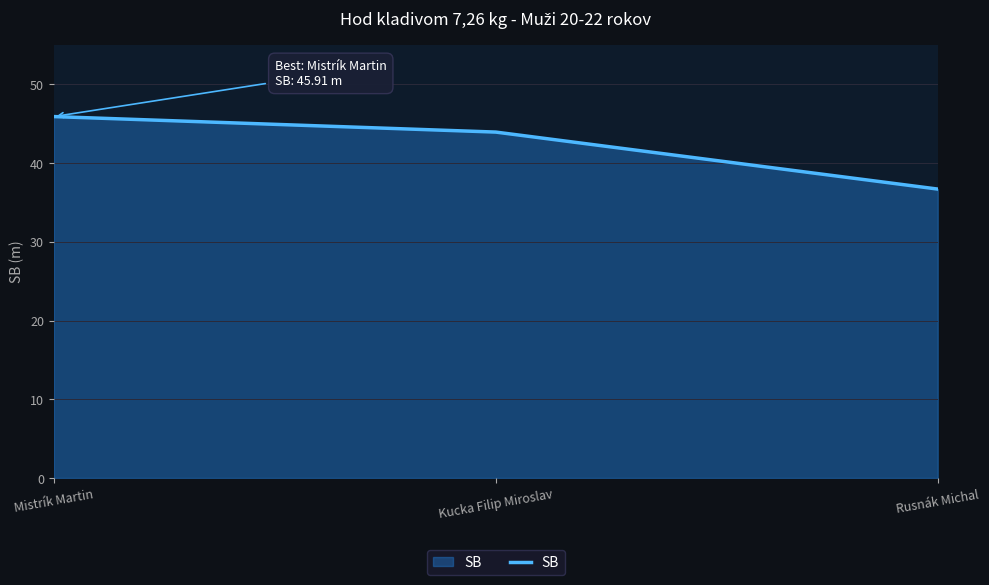

Does the chart display data point markers on the line(s)?

No